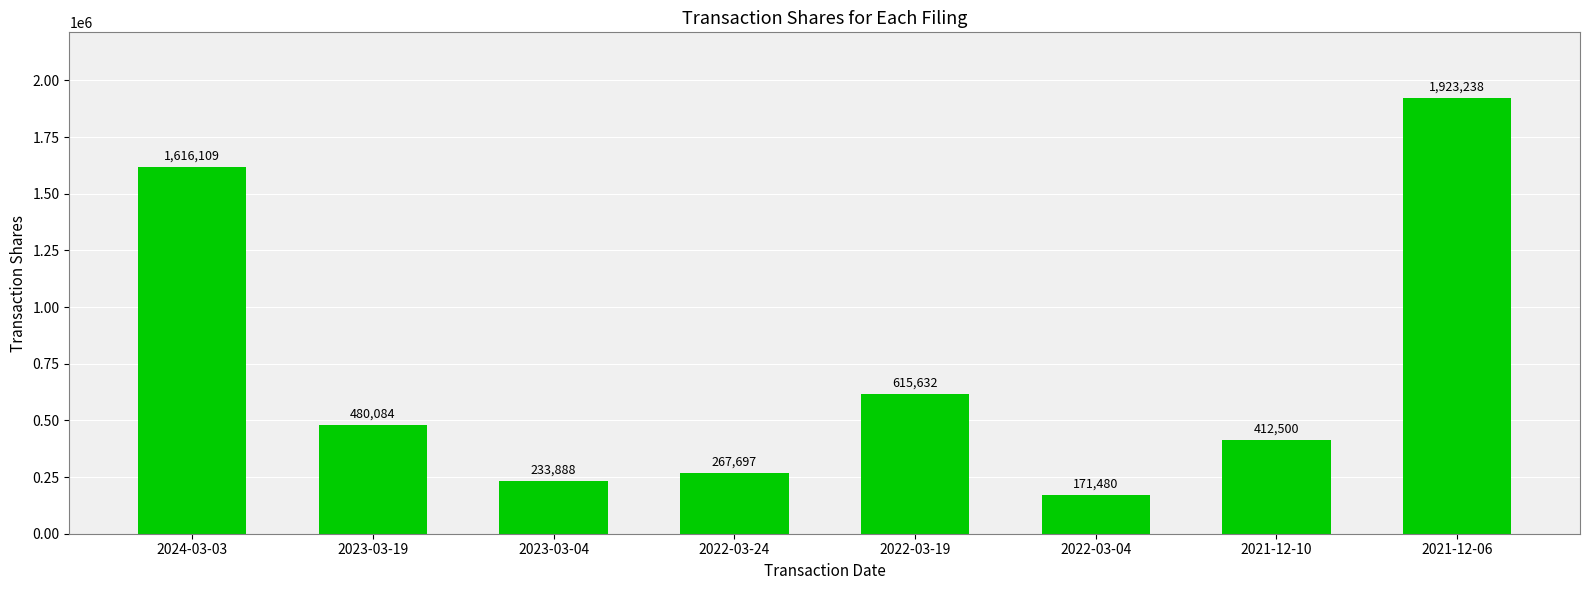

What is the sum of all values?

5720628